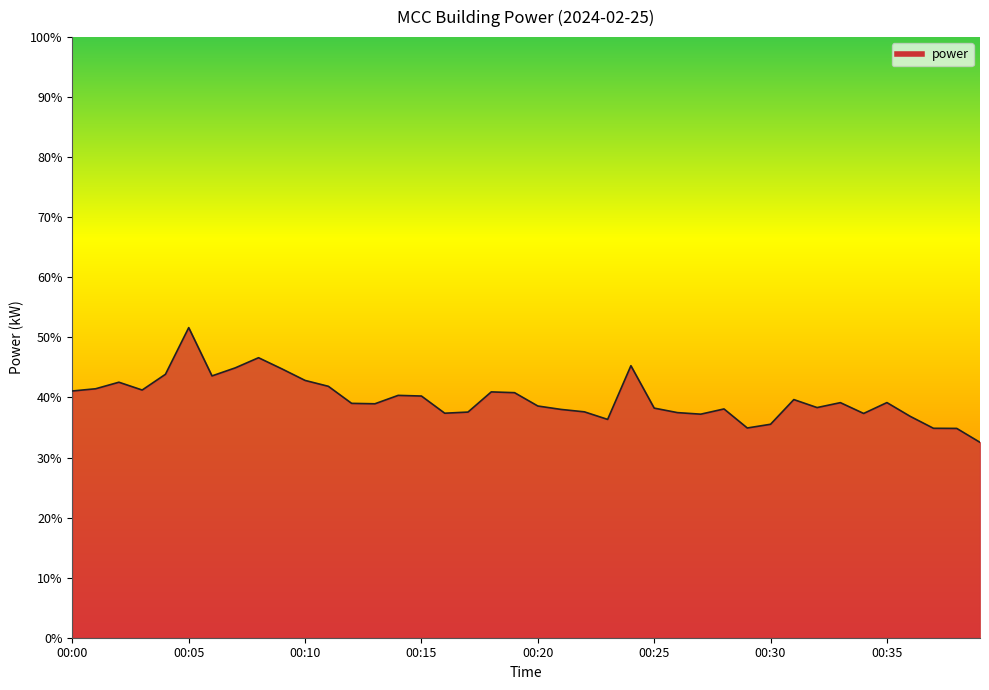

What is the difference between the maximum and minimum values?

19.1